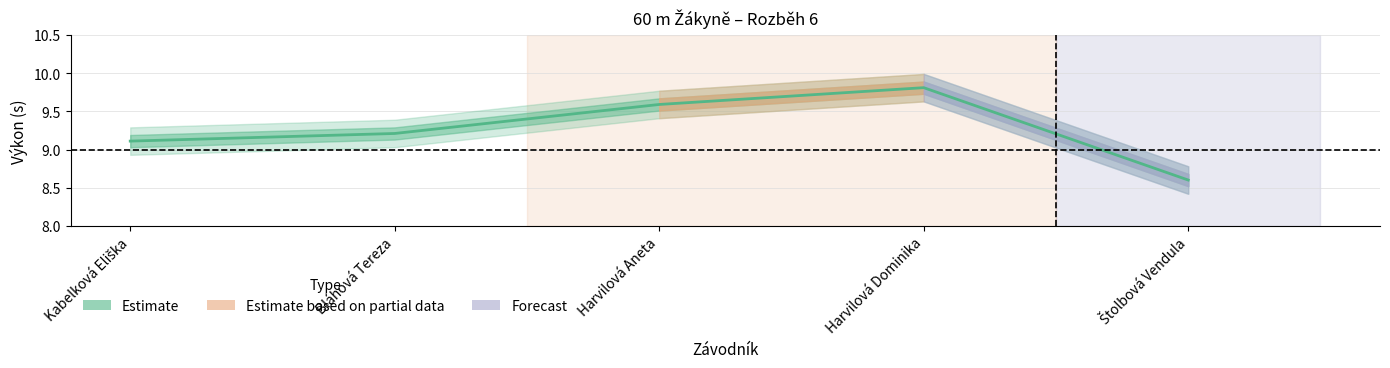

What is the difference between the second highest and second lowest values?

0.5